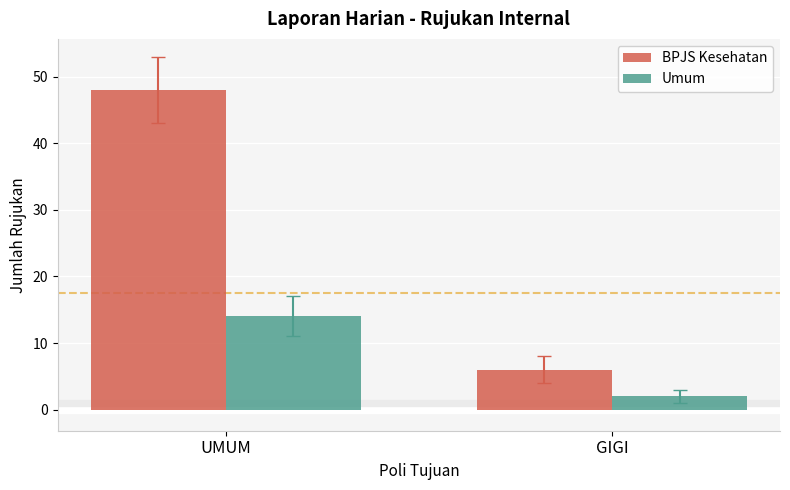

What is the difference between the Umum values at UMUM and GIGI?

12